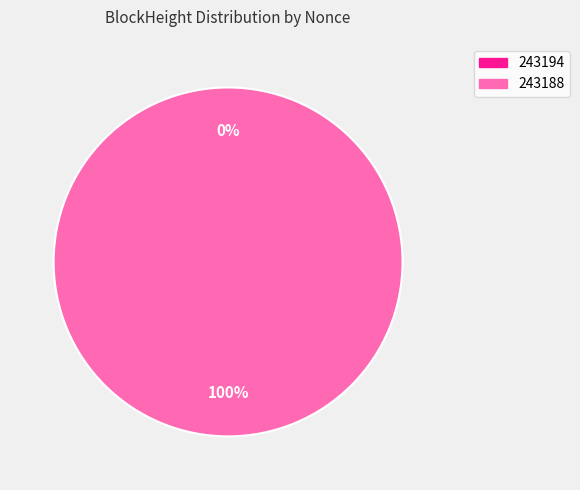

What is the total percentage of 243188 and 243194?

100.0%